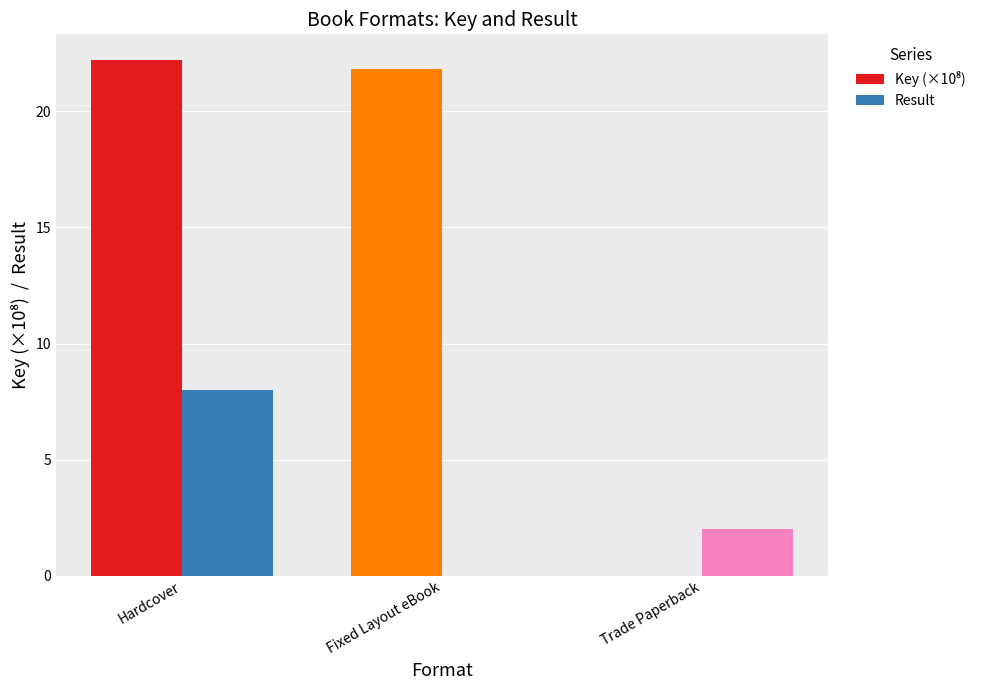

Does the chart contain stacked bars?

No